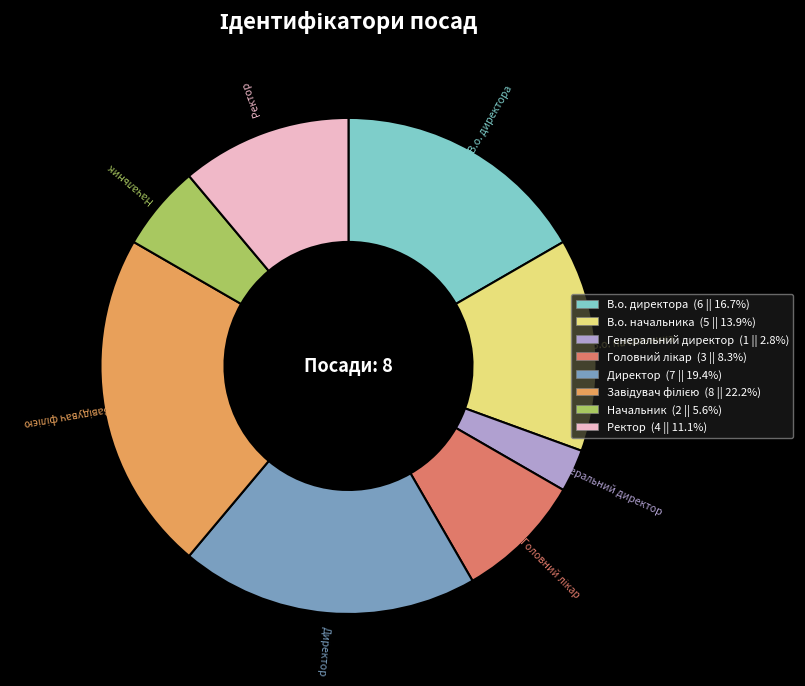

What is the ratio of the value at Ректор to the value at В.о. начальника?

0.8